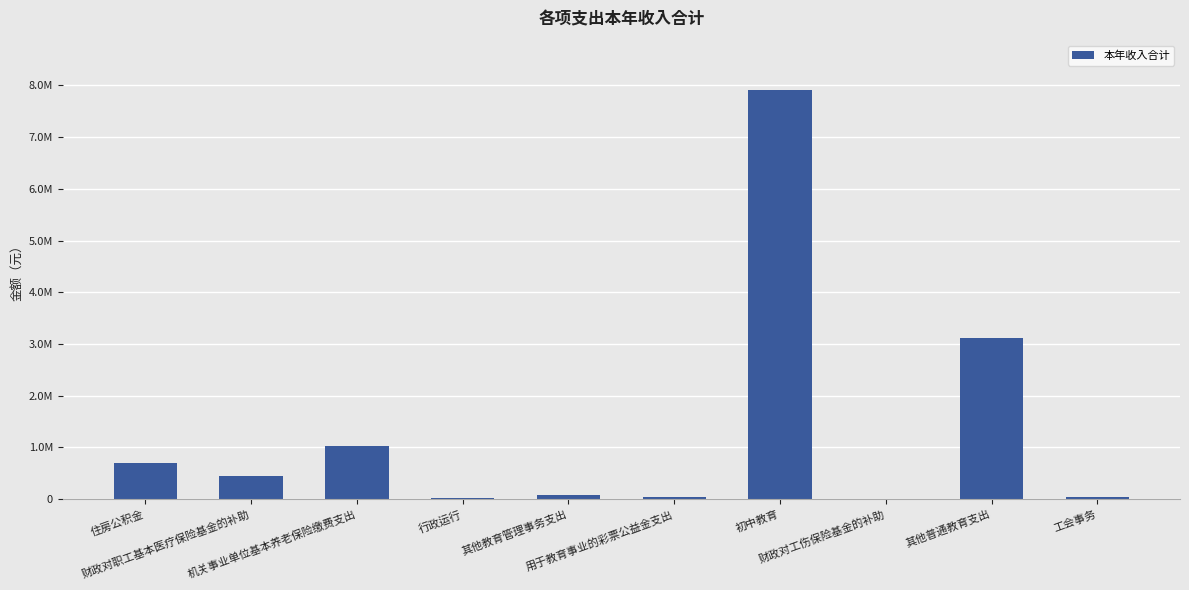

Are the bars grouped side by side (vs. stacked)?

No